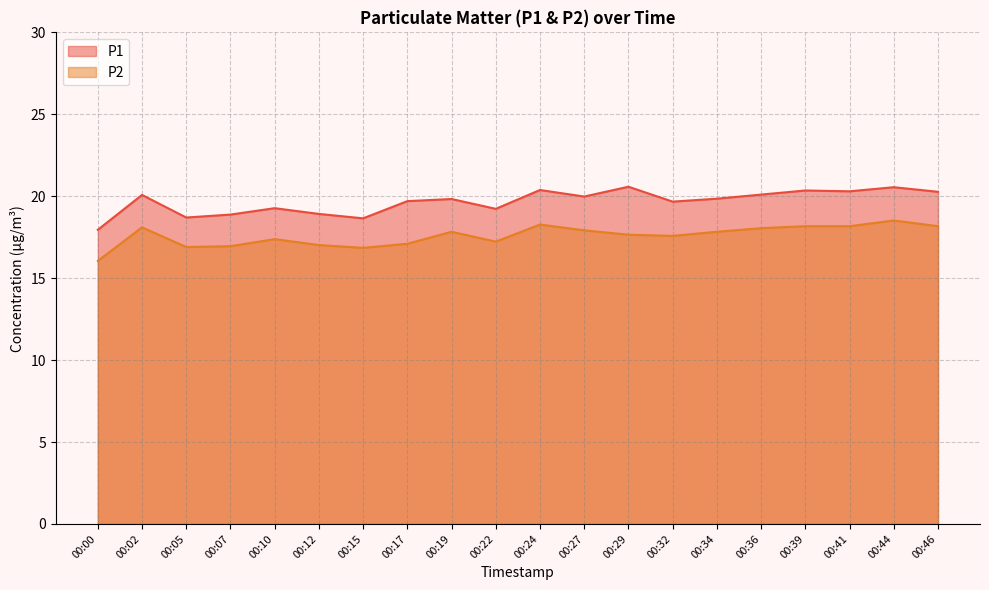

Which category has the lowest value in the P2 series?

00:00